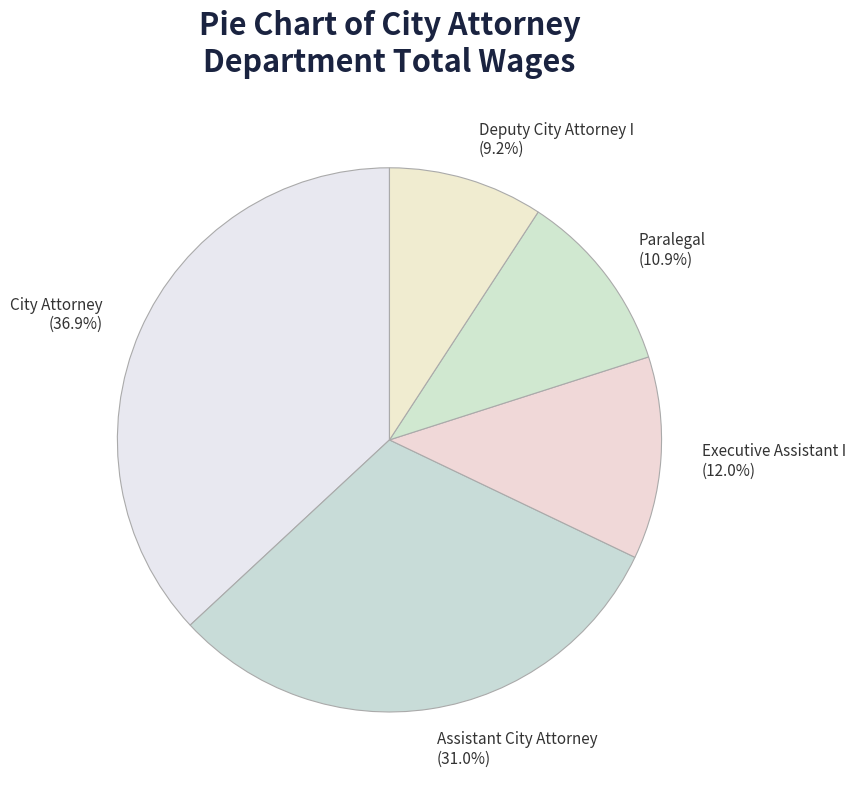

Does Paralegal represent more than half of the total?

No